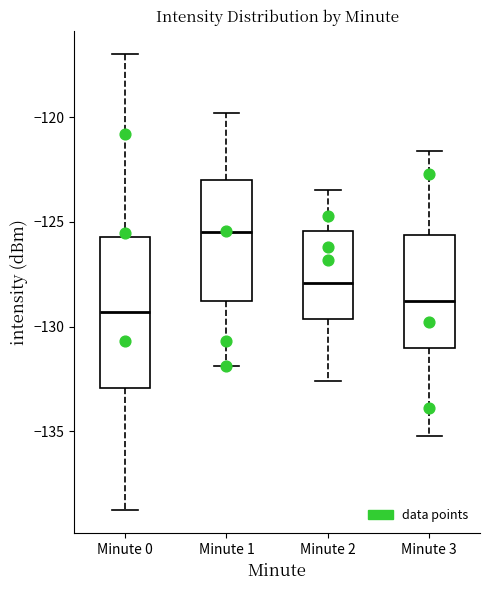

Where is the lower edge of the box for Minute 1 on the y-axis? The values are not printed on the chart, so give them approximately, as read against the axis.

-129.0